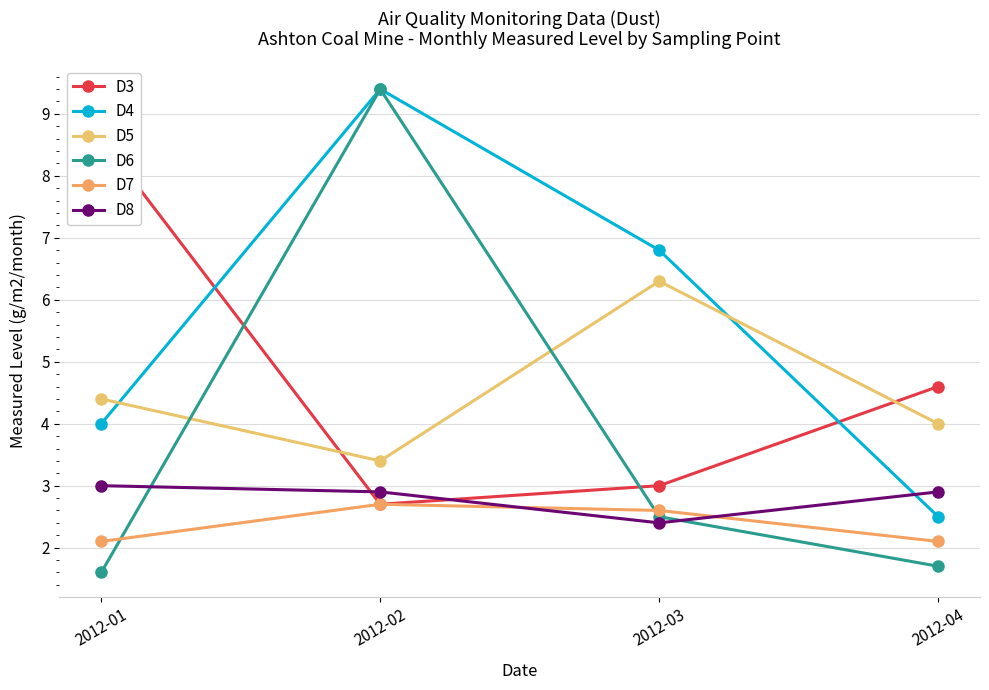

True or false: D7 has a value of 2.7 at 2012-02.

True